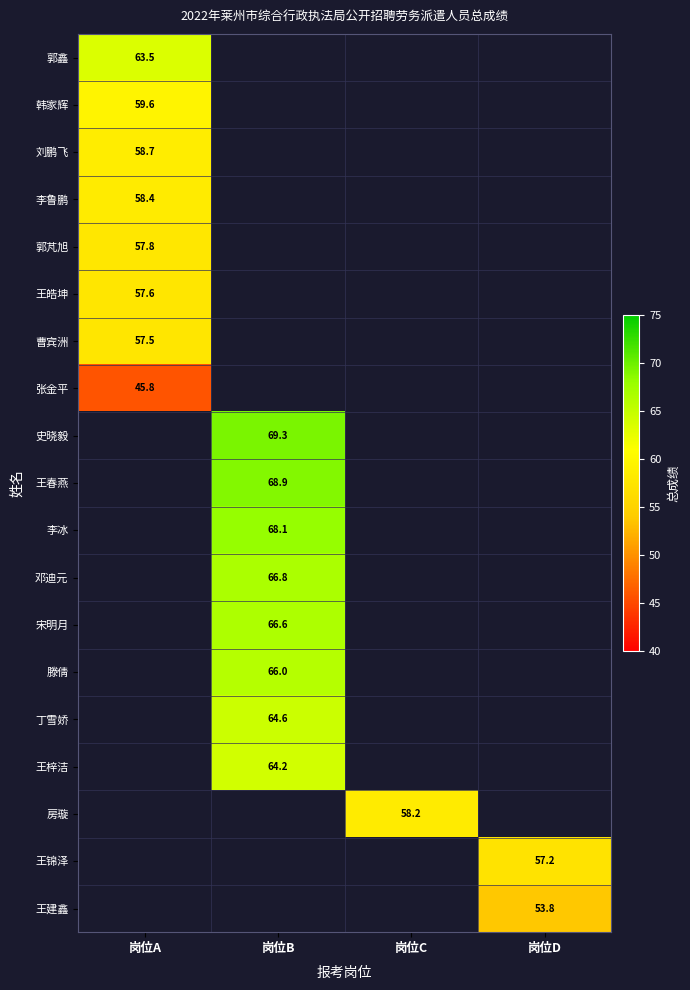

Which category has the highest value across all series?

岗位B